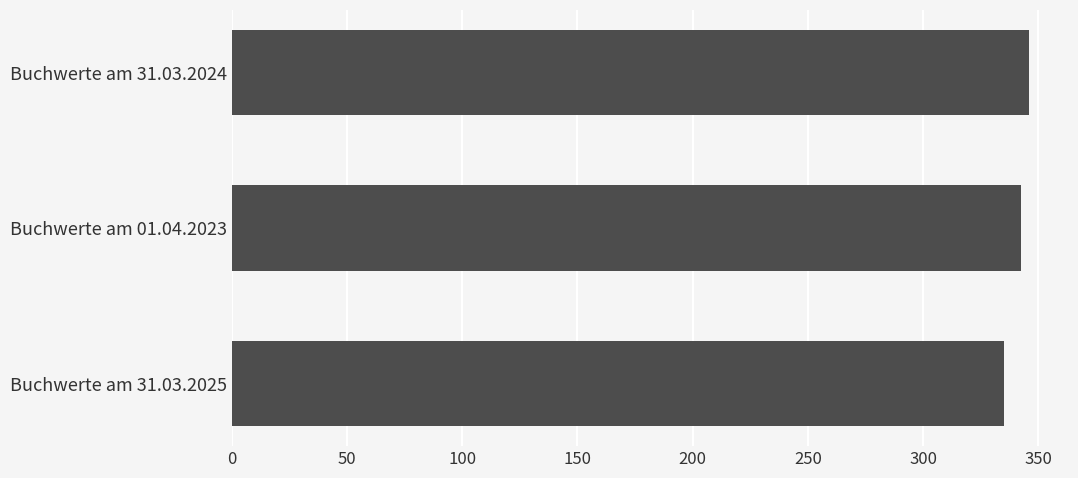

Reading top to bottom, what are all the values shown in this chart?

Buchwerte am 31.03.2024=345.8	Buchwerte am 01.04.2023=342.7	Buchwerte am 31.03.2025=335.2